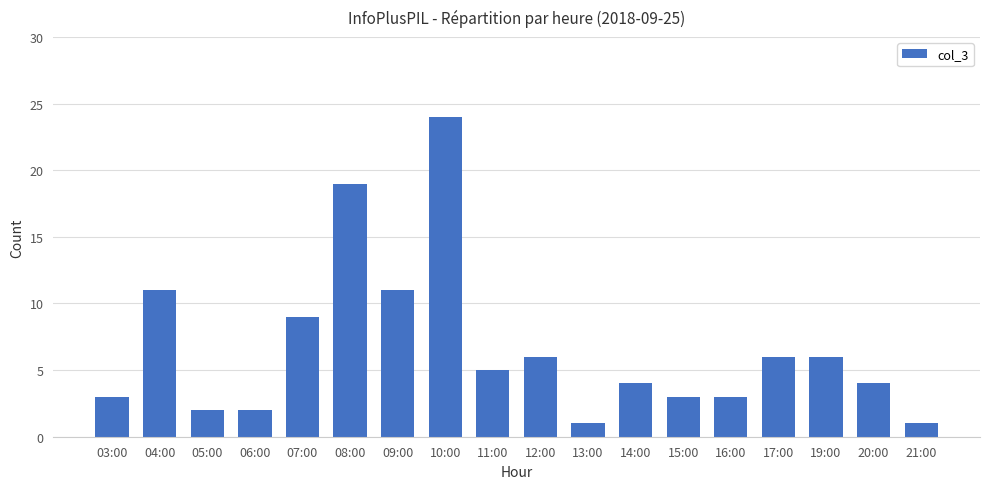

How many categories are shown in the chart?

18